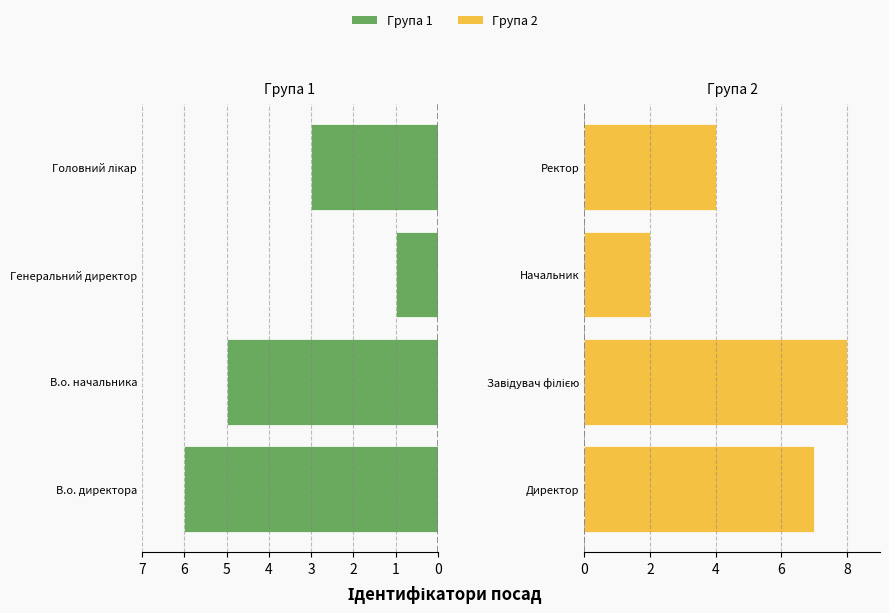

Count the number of data series in this chart.

2